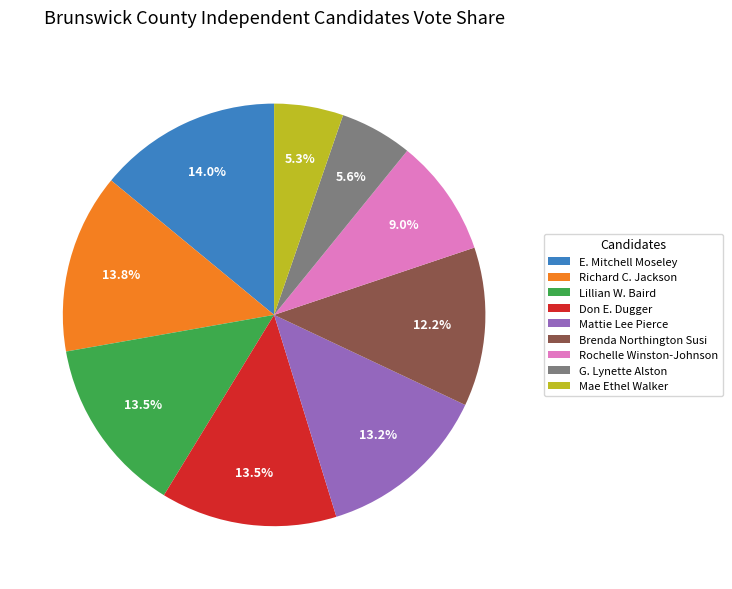

How many segments does this pie chart have?

9